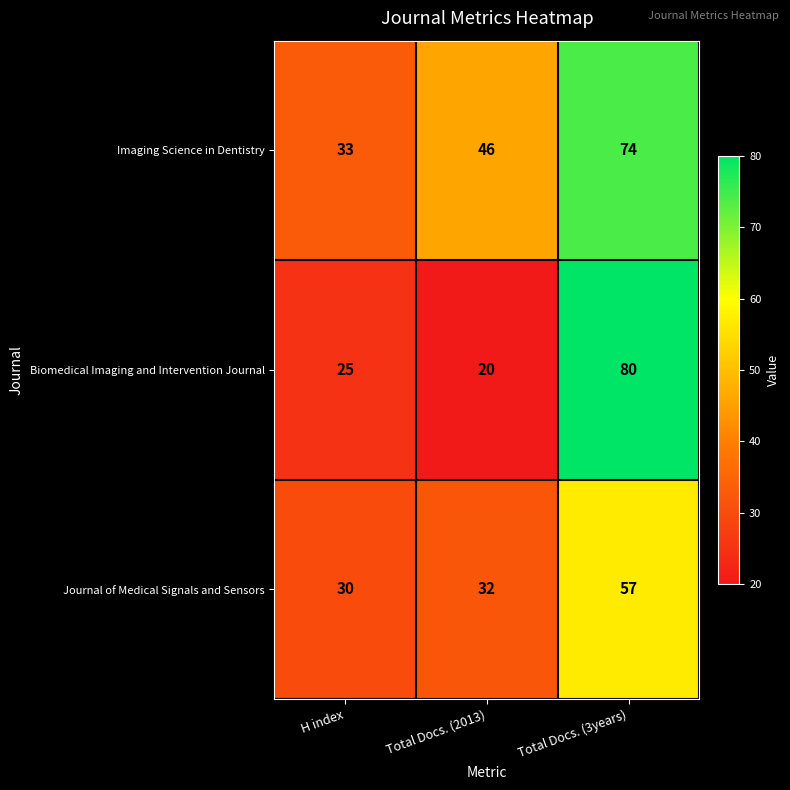

What is the total value across all series at H index?

88